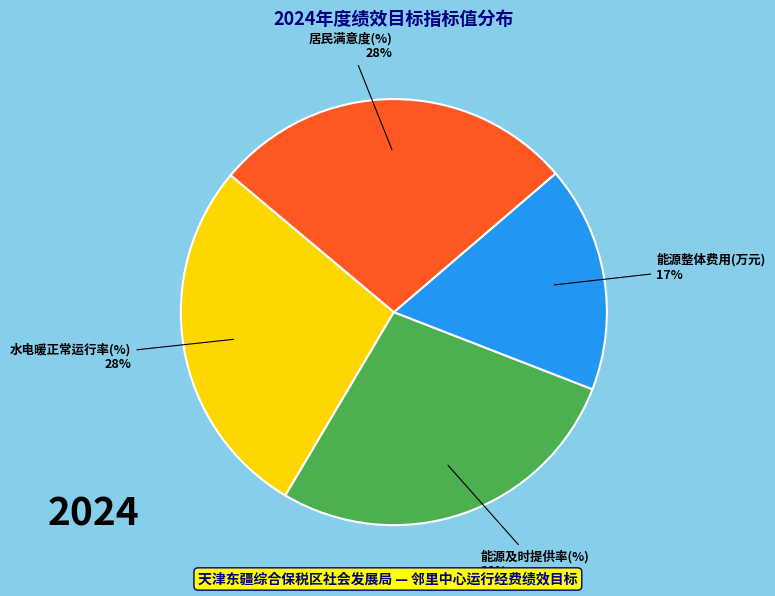

Which slice is the smallest?

能源整体费用(万元)